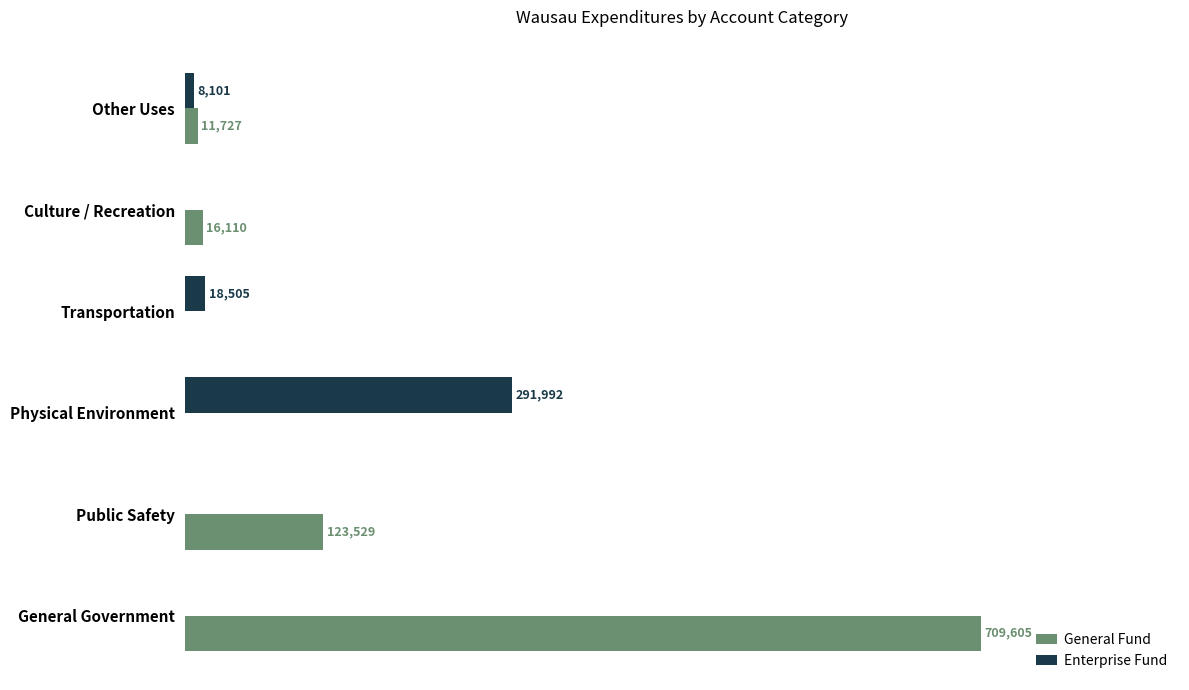

Is the value of Enterprise Fund at Physical Environment greater than the value of General Fund at Public Safety?

Yes